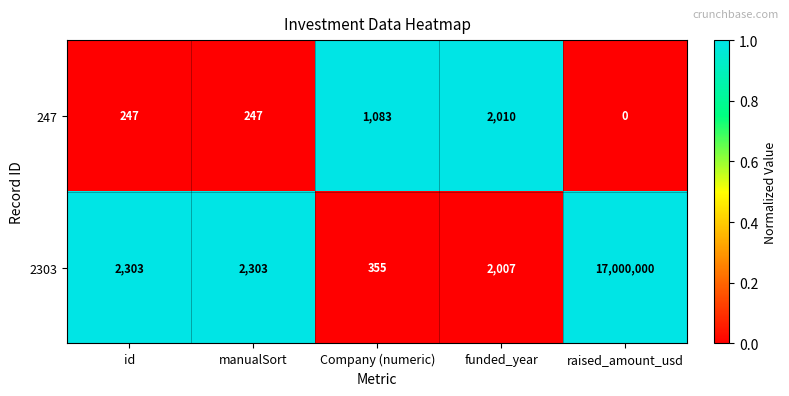

Which series has the largest total across all categories?

2303